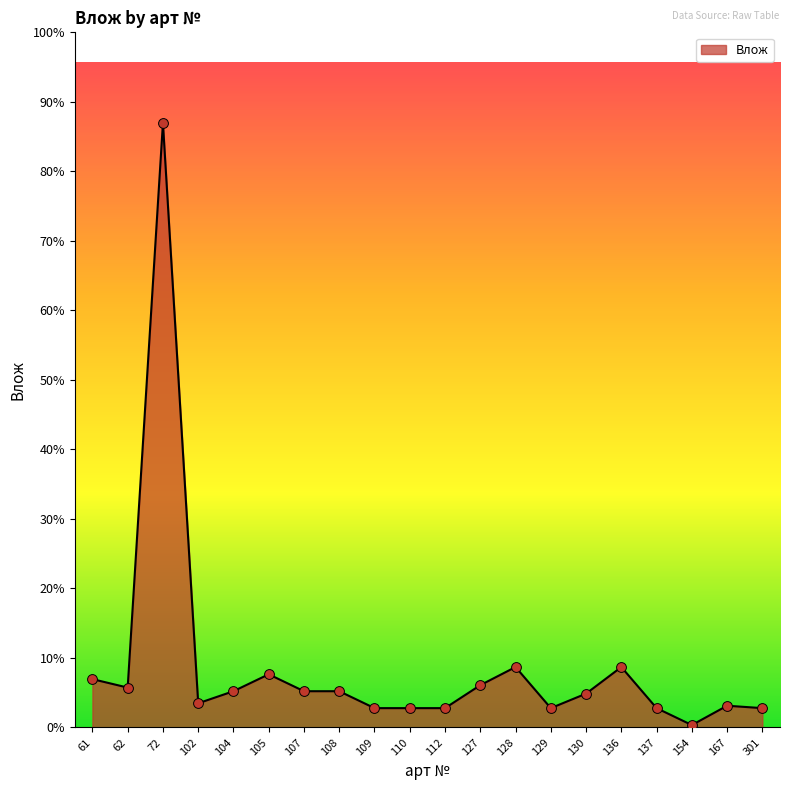

Which has a higher value, 109 or 154?

109